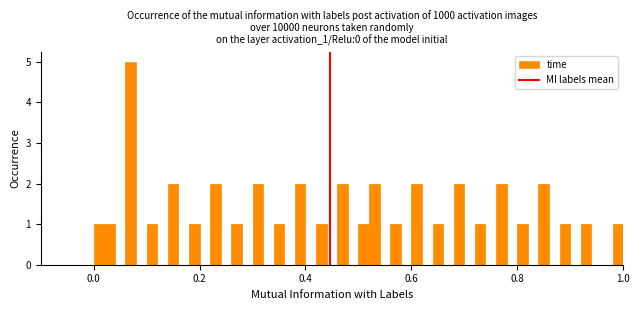

Around what value on the x-axis is the tallest bar? Give the approximate position of its centre, as read against the axis.

0.08